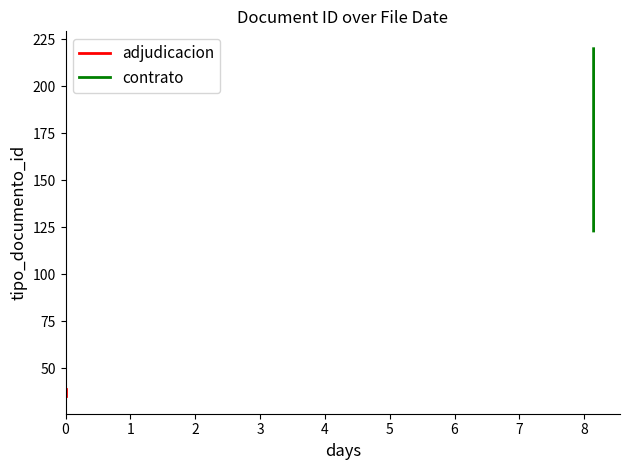

Reading right to left, transcribe all the data shown in this chart.

2015-03-09 08:26:23=37	2015-03-17 11:52:32=123	2015-03-09 08:26:23=39	2015-03-17 11:52:31=220	2015-03-09 08:26:23=36	2015-03-09 08:26:23=38	2015-03-09 08:26:23=35